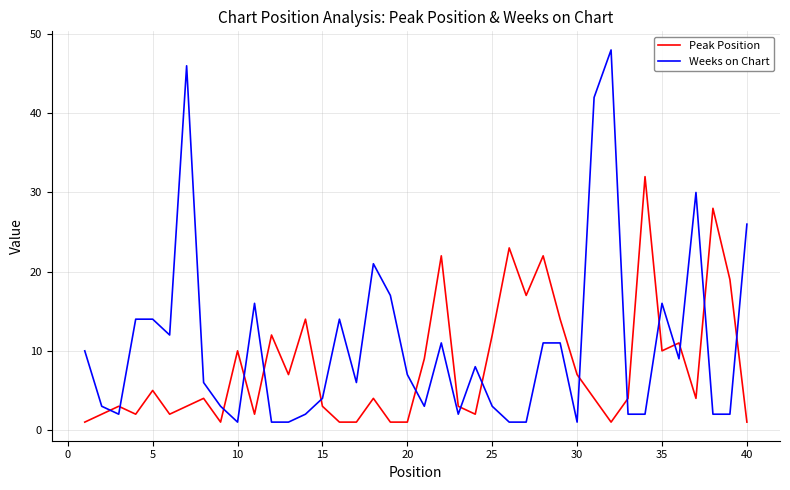

Reading left to right, transcribe all the data shown in this chart.

Peak Position: 1	2	3	2	5	2	3	4	1	10	2	12	7	14	3	1	1	4	1	1	9	22	3	2	12	23	17	22	14	7	4	1	4	32	10	11	4	28	19	1
Weeks on Chart: 10	3	2	14	14	12	46	6	3	1	16	1	1	2	4	14	6	21	17	7	3	11	2	8	3	1	1	11	11	1	42	48	2	2	16	9	30	2	2	26